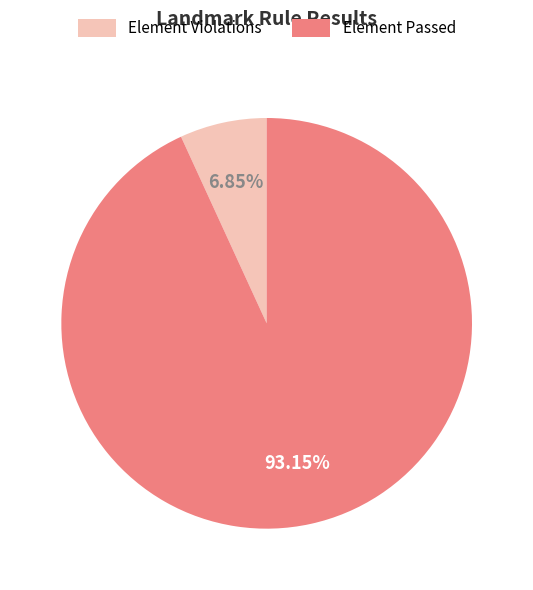

Does any single category account for the majority?

Yes